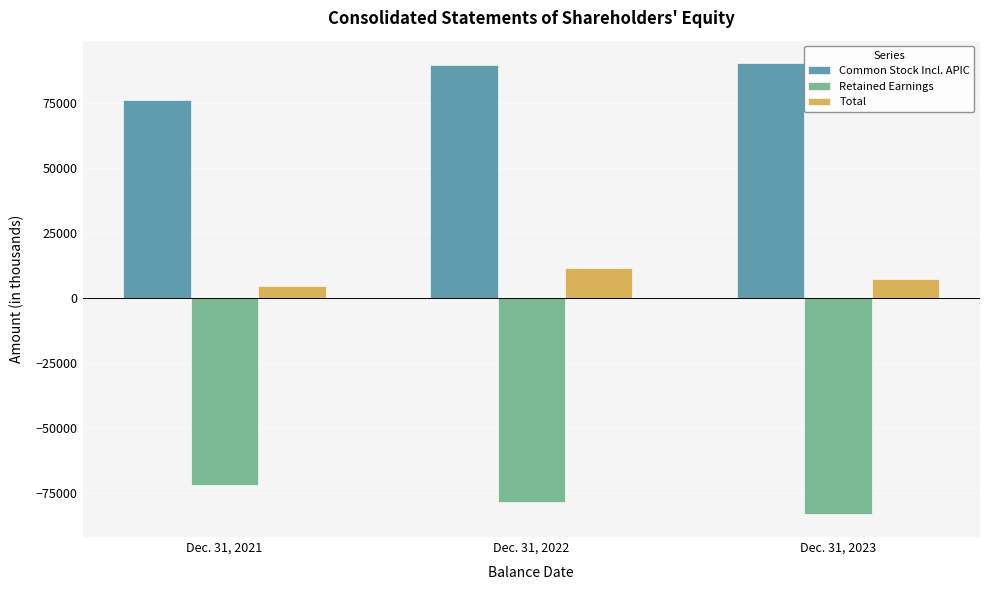

What is the spread (max minus min) of values at Dec. 31, 2023?

173327